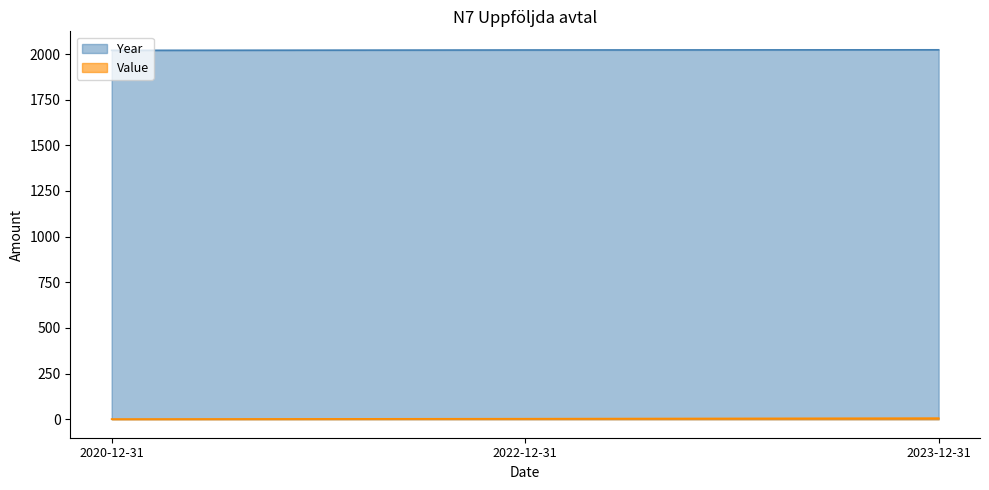

Which series has the largest total across all categories?

Year